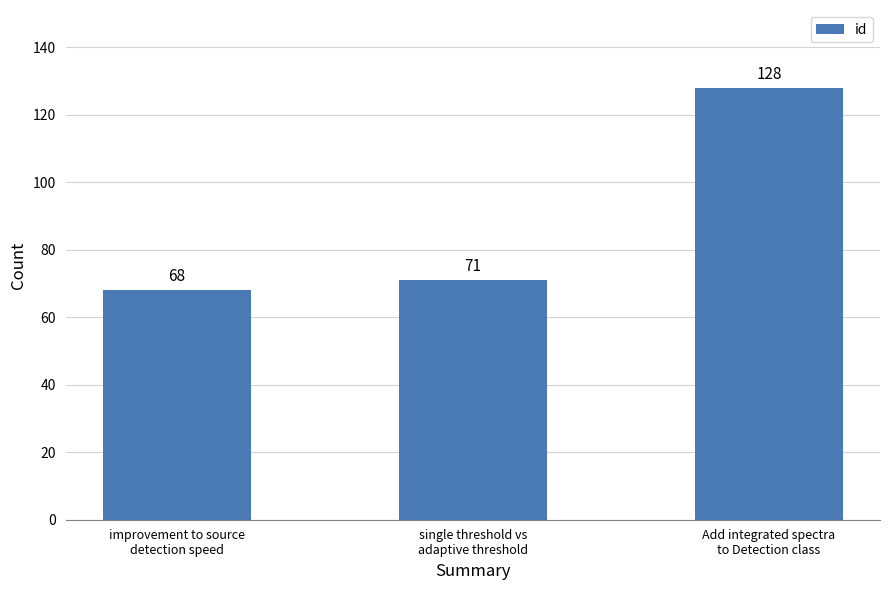

What position from the left is single threshold vs
adaptive threshold?

2